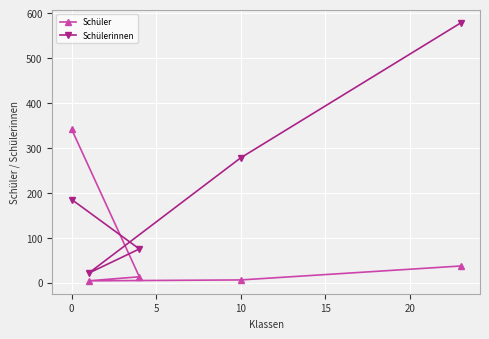

What is the value of the Schüler point at the 2nd from the left?

6